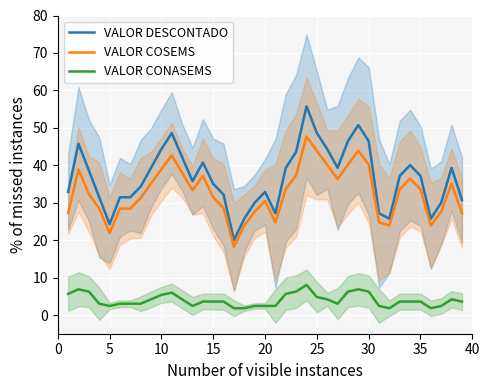

Reading left to right, list all the values displayed in this chart.

VALOR DESCONTADO: 32.9	45.7	38.6	31.4	24.3	31.4	31.4	34.3	39.3	44.3	48.6	42.2	35.7	40.7	35.0	32.2	20.0	25.7	30.0	32.9	27.2	39.3	43.6	55.7	48.6	44.3	39.3	46.4	50.7	46.4	27.2	25.7	37.2	40.0	37.2	25.7	30.0	39.3	30.7
VALOR COSEMS: 27.2	38.9	32.3	28.4	21.9	28.4	28.4	31.3	35.1	38.9	42.6	38.0	33.3	37.2	31.4	28.6	18.2	23.9	27.6	30.5	24.7	33.6	37.3	47.7	43.8	40.1	36.3	40.2	43.9	40.2	24.7	23.9	33.6	36.4	33.6	23.9	27.6	35.1	27.1
VALOR CONASEMS: 5.7	6.9	6.3	3.0	2.4	3.0	3.0	3.0	4.2	5.4	6.0	4.2	2.4	3.6	3.6	3.6	1.8	1.8	2.4	2.4	2.4	5.7	6.3	8.0	4.8	4.2	3.0	6.3	6.9	6.3	2.4	1.8	3.6	3.6	3.6	1.8	2.4	4.2	3.6